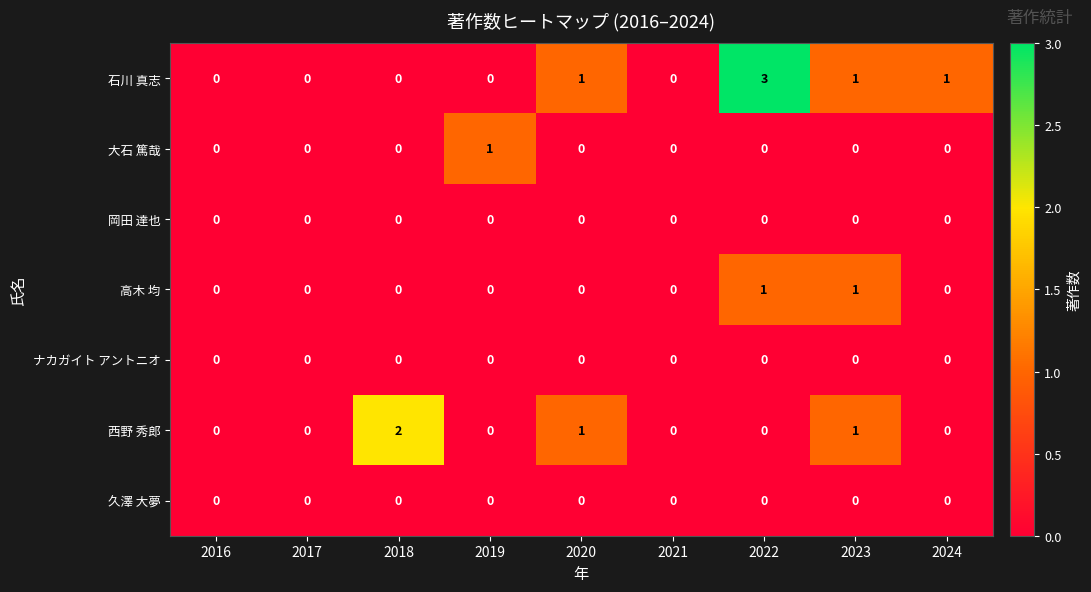

Which series has the widest spread of values?

石川 真志